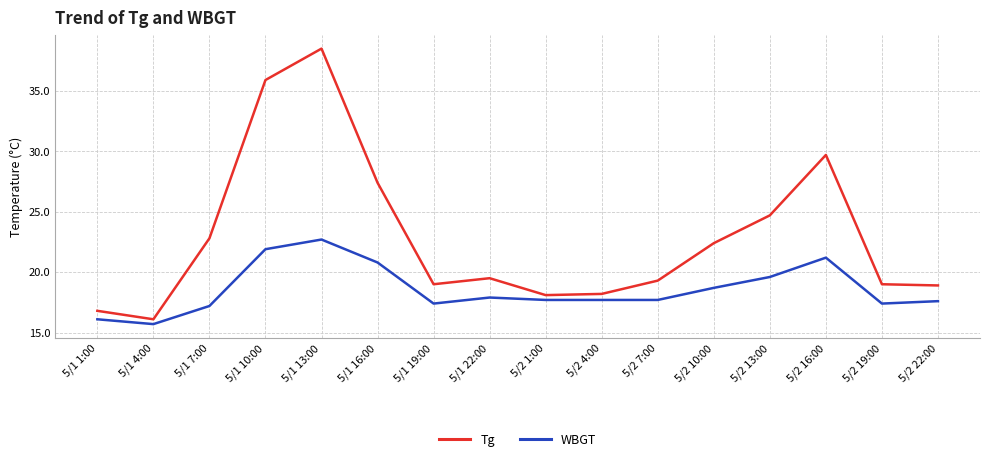

Does the chart display data point markers on the line(s)?

No